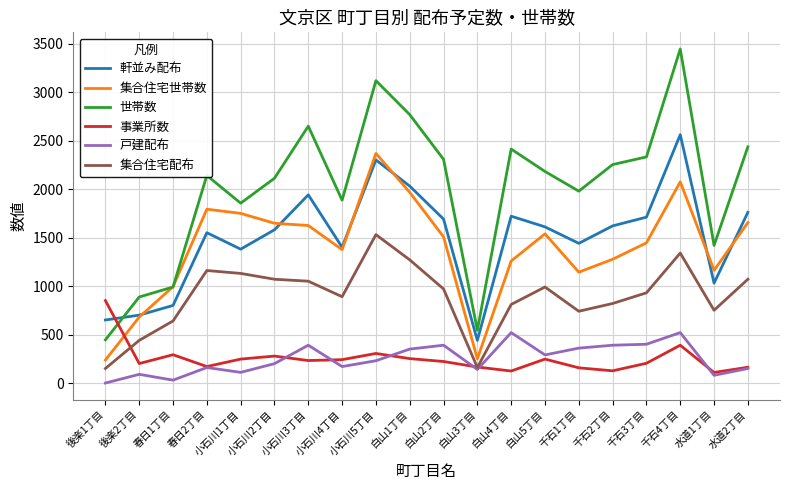

Which series has the largest range (max minus min)?

世帯数